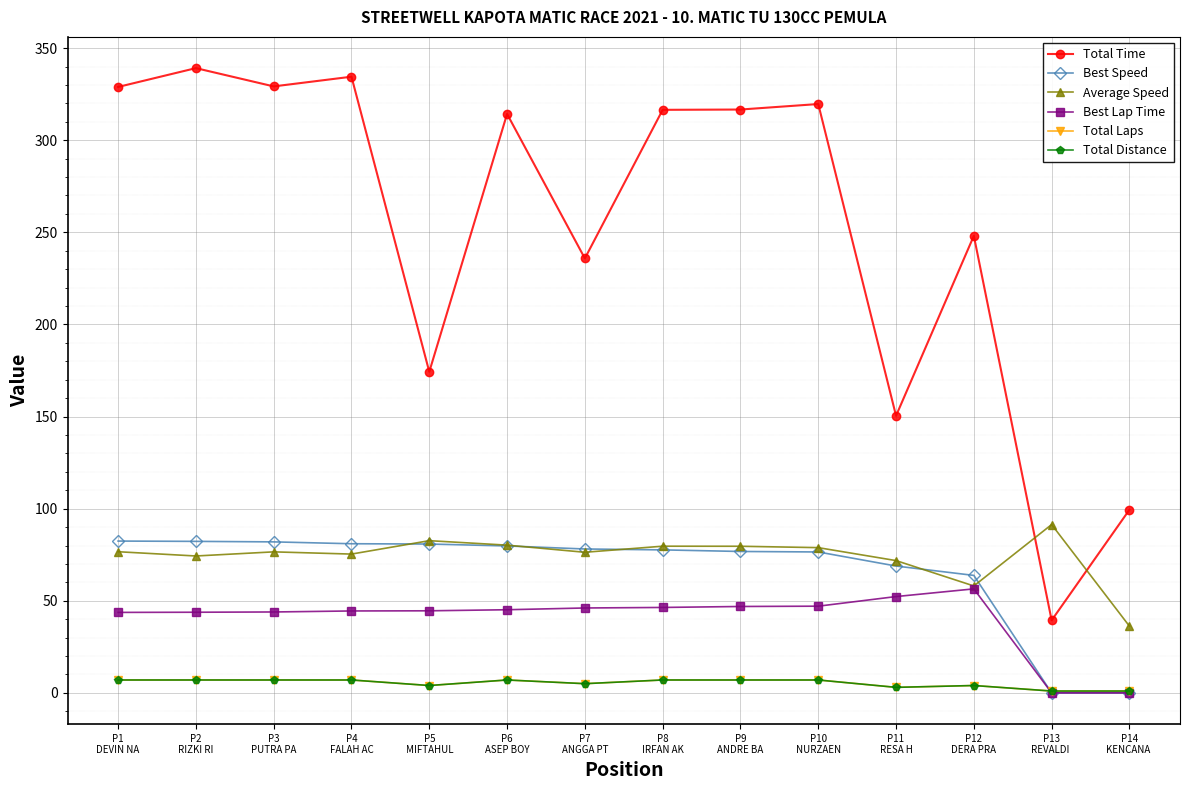

At P10
NURZAEN, list the series in order from smallest to largest.

Total Laps, Total Distance, Best Lap Time, Best Speed, Average Speed, Total Time